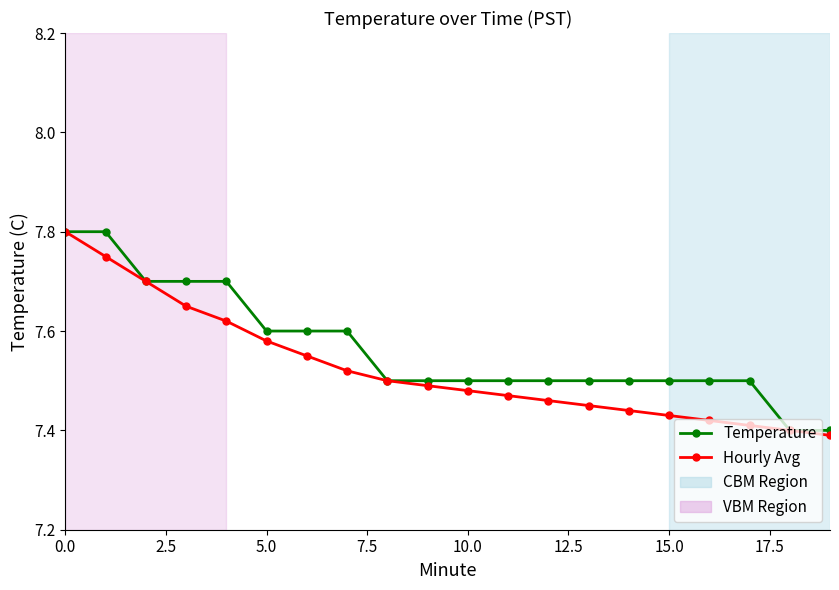

How many distinct data groups are displayed?

2